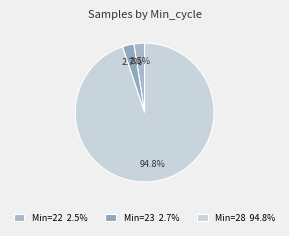

Does any single category account for the majority?

Yes